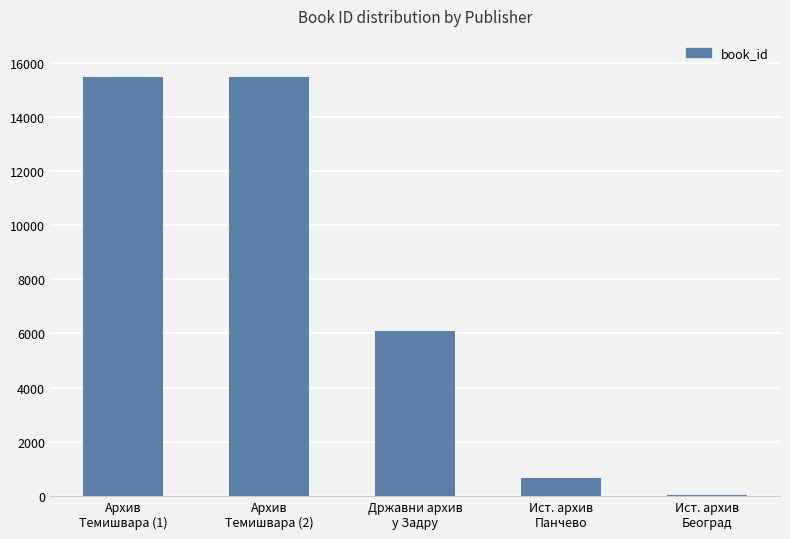

What is the greatest value displayed?

15490